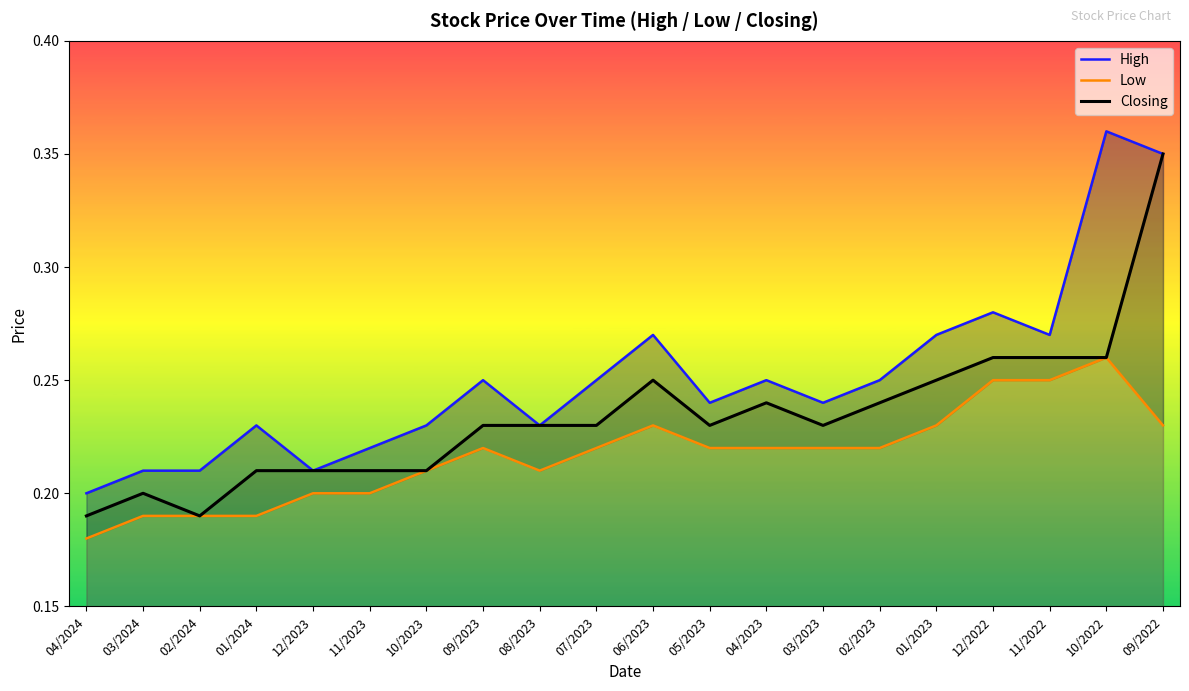

At which label is Closing closest to 0?

04/2024